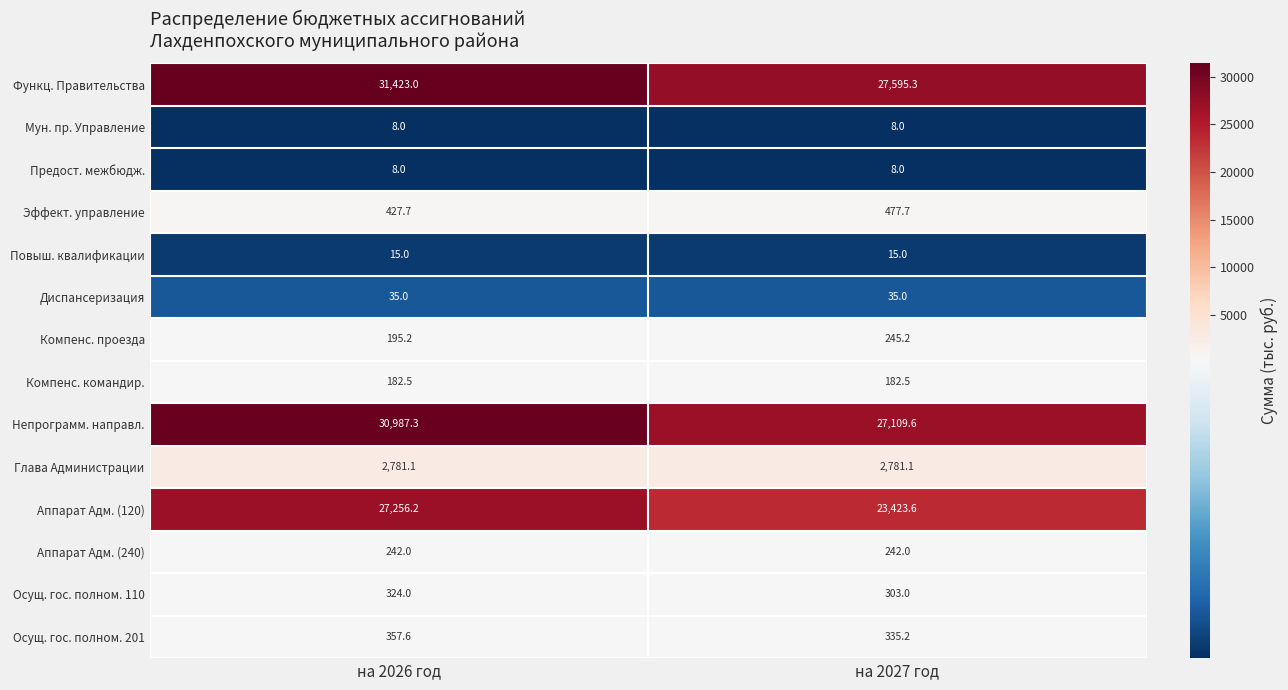

At how many categories does at least one series exceed 29169?

1